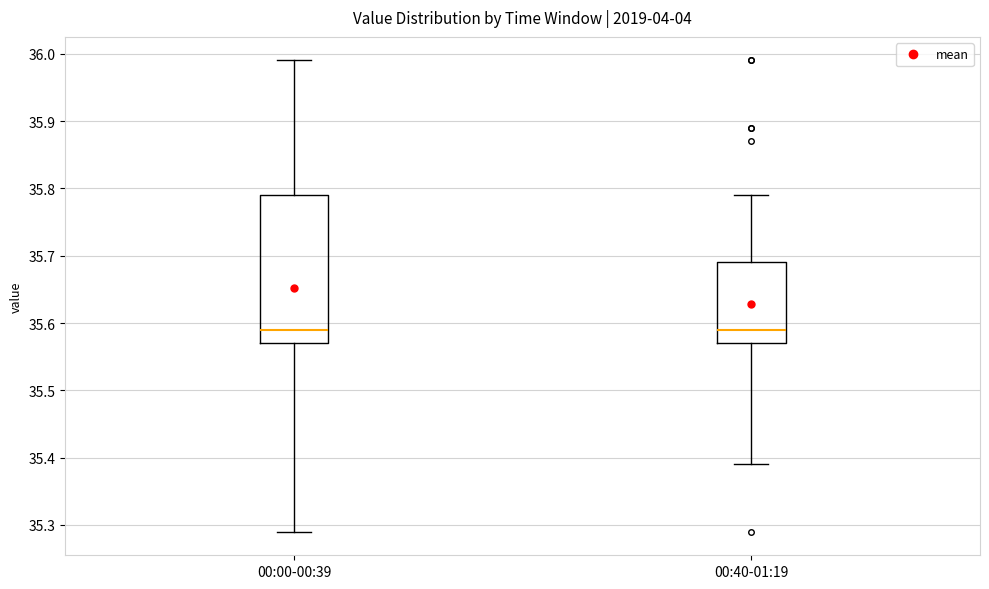

Where does the upper whisker of the box for 00:40-01:19 end on the y-axis? The values are not printed on the chart, so give them approximately, as read against the axis.

35.79